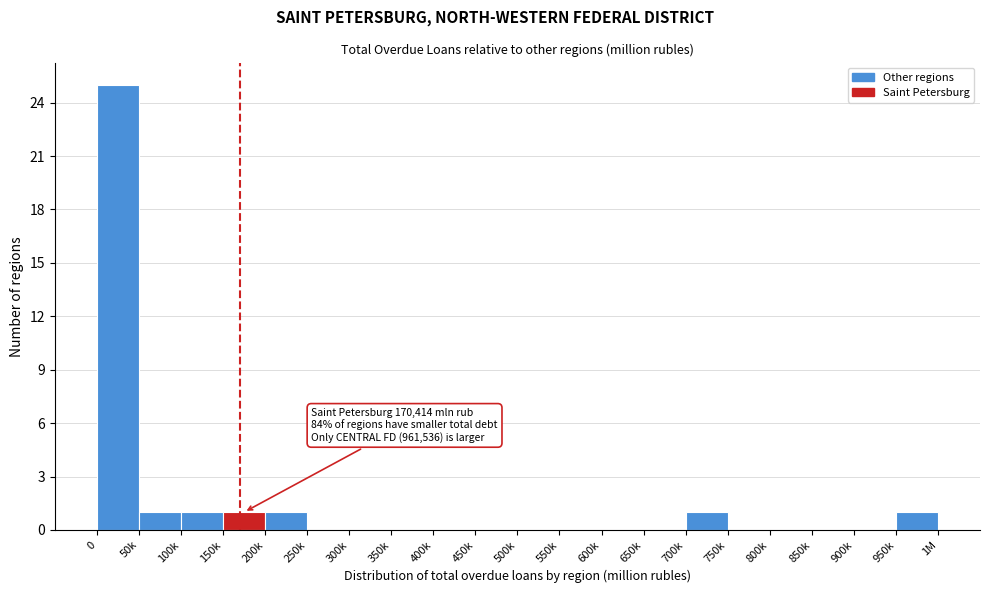

Reading right to left, extract all data points from this chart.

950k=1	900k=0	850k=0	800k=0	750k=0	700k=1	650k=0	600k=0	550k=0	500k=0	450k=0	400k=0	350k=0	300k=0	250k=0	200k=1	150k=1	100k=1	50k=1	0=25